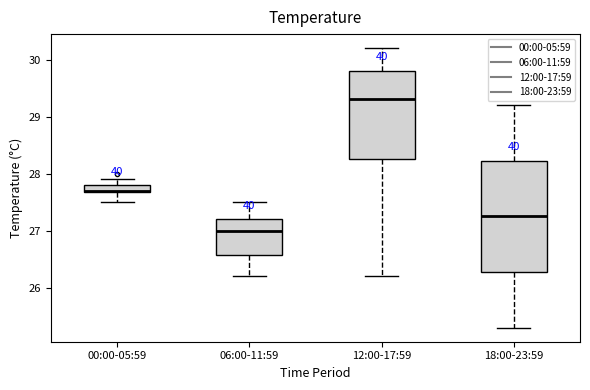

Comparing the boxes themselves (not the whiskers), which one is the tallest?

18:00-23:59